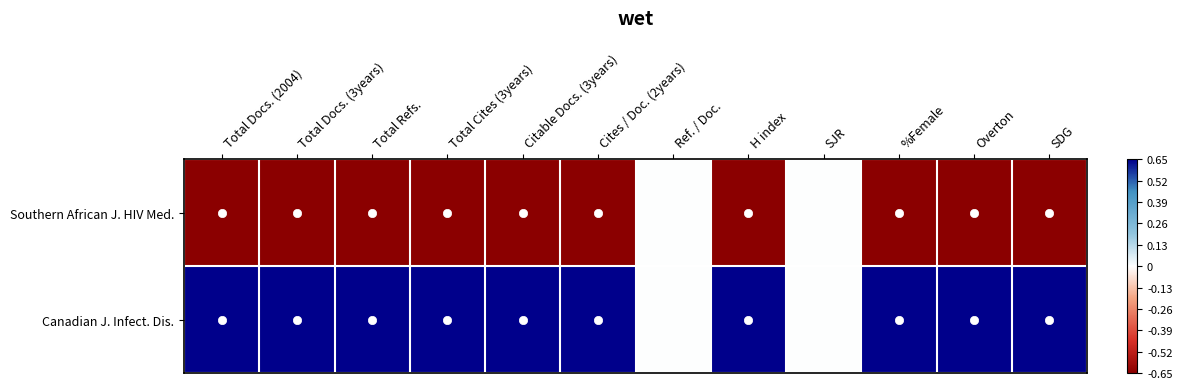

At which category is the sum across all series the highest?

Total Docs. (2004)